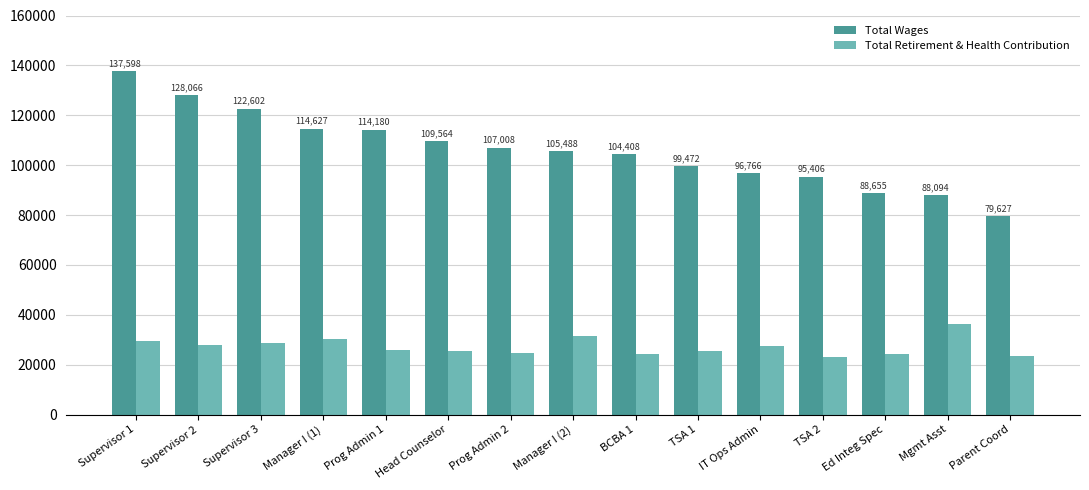

What position from the right is Parent Coord?

1